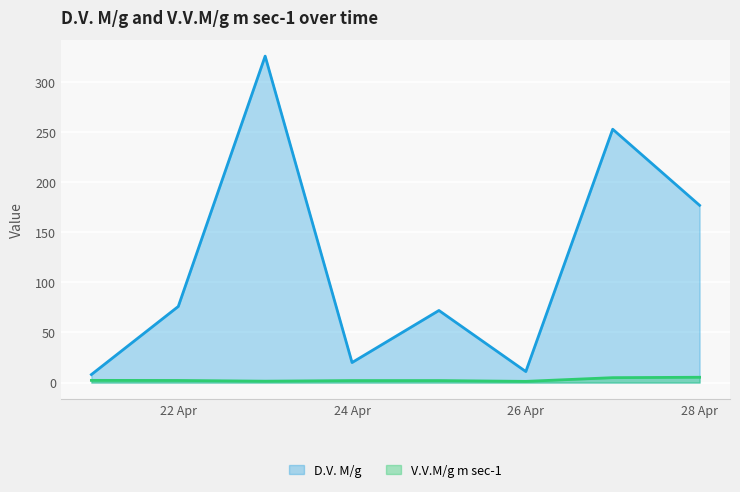

What is the difference between the highest and lowest values at 28 Apr?

171.7